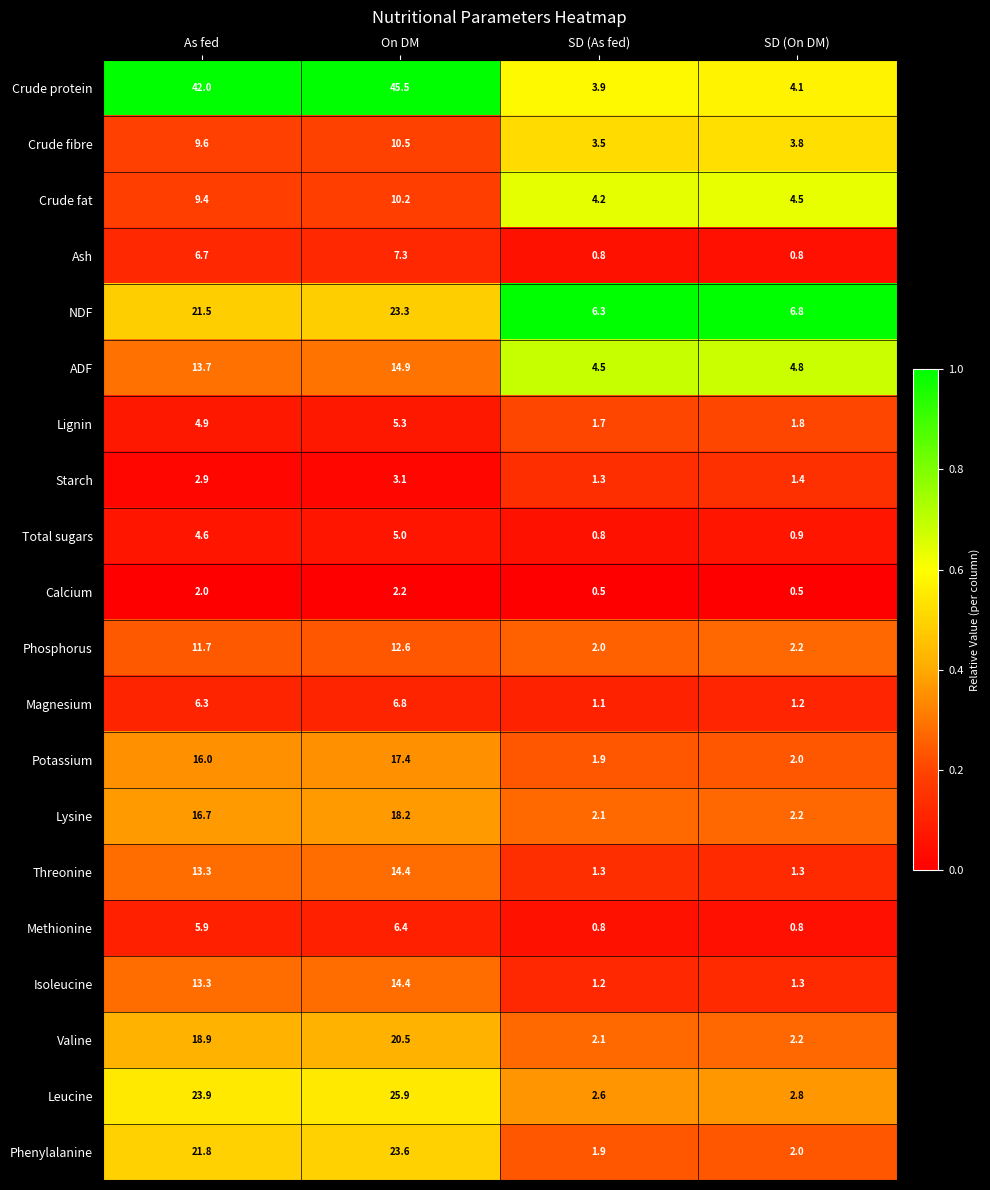

What is the difference between the maximum and minimum values in the Magnesium series?

5.7